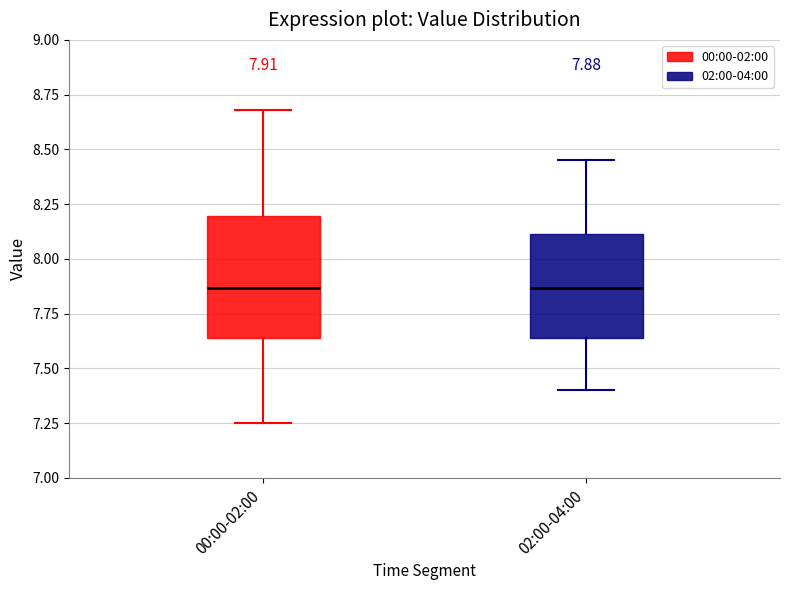

Which box is the tallest, from its lower edge to its upper edge?

00:00-02:00